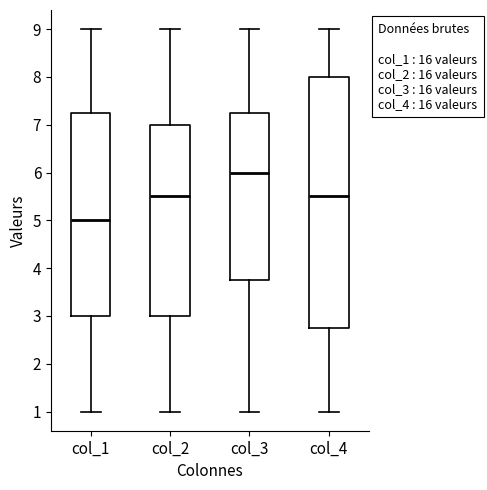

Which box is the tallest, from its lower edge to its upper edge?

col_4